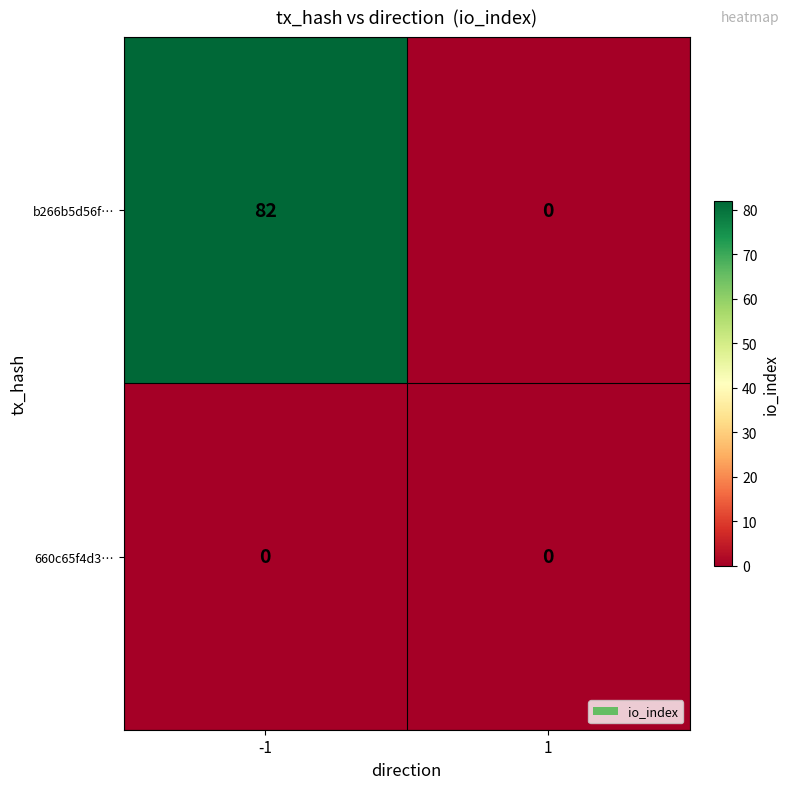

Is it true that b266b5d56f… equals 112 at -1?

False